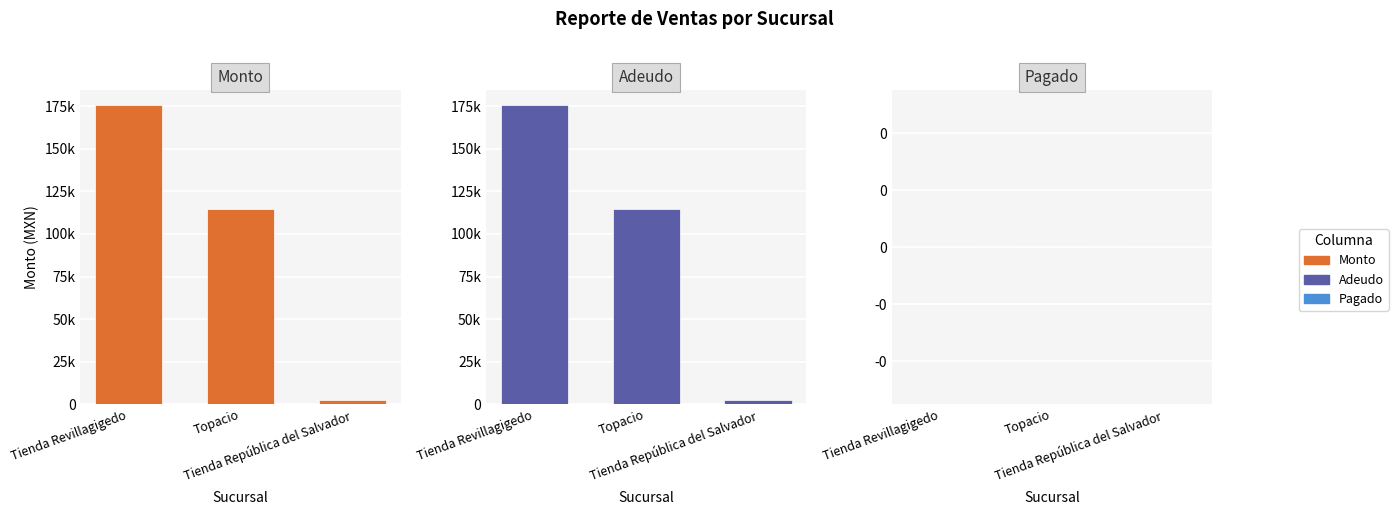

At how many categories does at least one series exceed 132639?

1